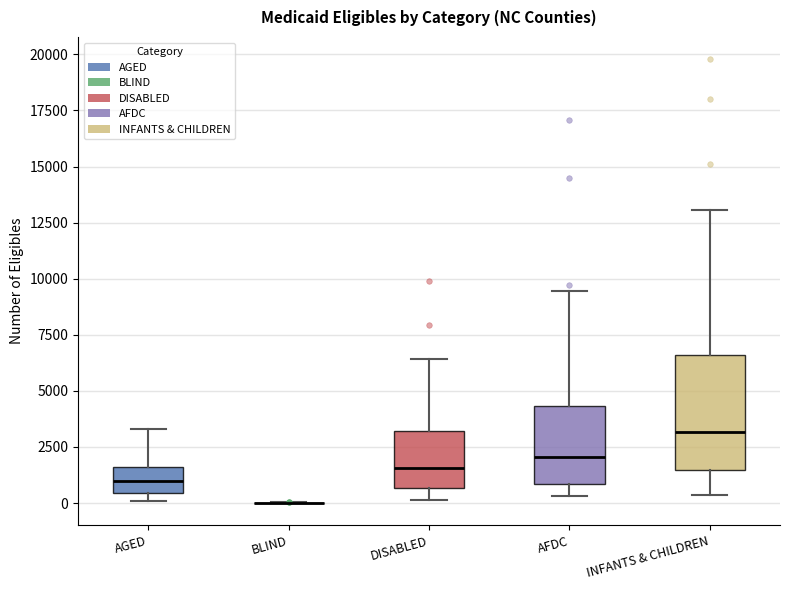

Reading left to right, transcribe this box plot: for each box, give where its median line is, the range the box spans, and where its two whiskers end, as read against the y-axis. The values are not printed on the chart, so give them approximately, as read against the axis.

AGED: median 1000, box 500 to 1500, whiskers 0 to 3500
BLIND: box collapsed to a line at 0, whiskers 0 to 0
DISABLED: median 1500, box 500 to 3000, whiskers 0 to 6500
AFDC: median 2000, box 1000 to 4500, whiskers 500 to 9500
INFANTS & CHILDREN: median 3000, box 1500 to 6500, whiskers 500 to 13000